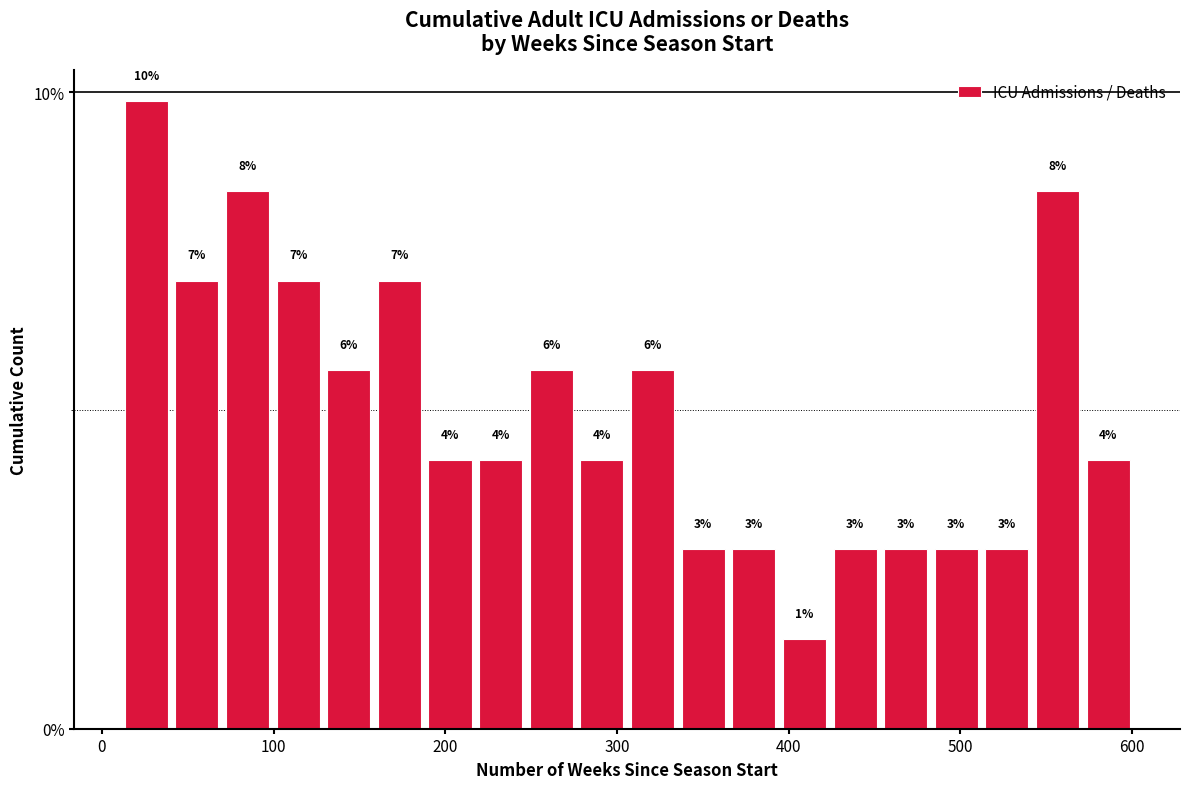

Read against the x-axis, roughly where is the centre of the tallest bar?

30